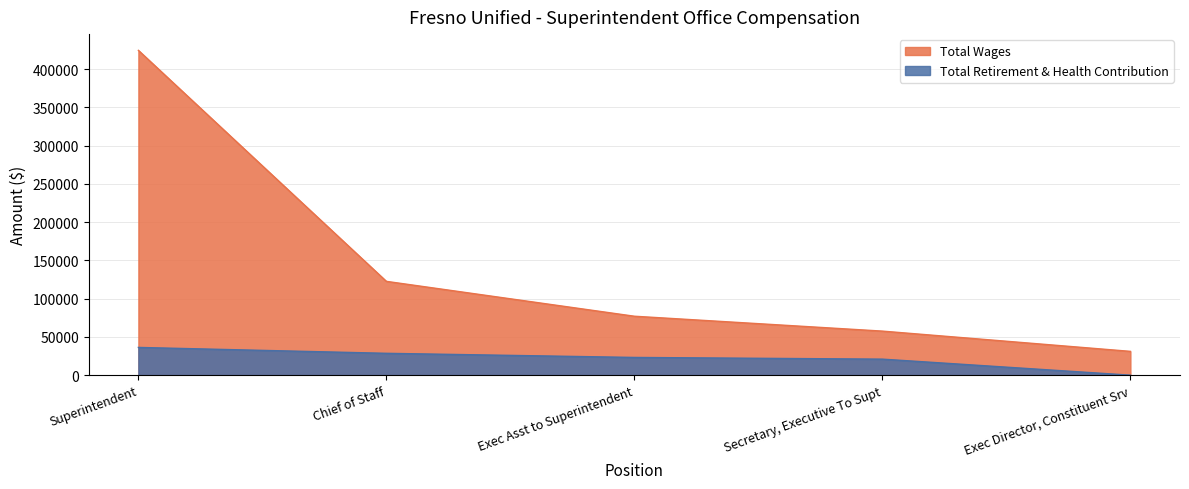

True or false: Total Retirement & Health Contribution and Total Wages intersect in this chart.

False